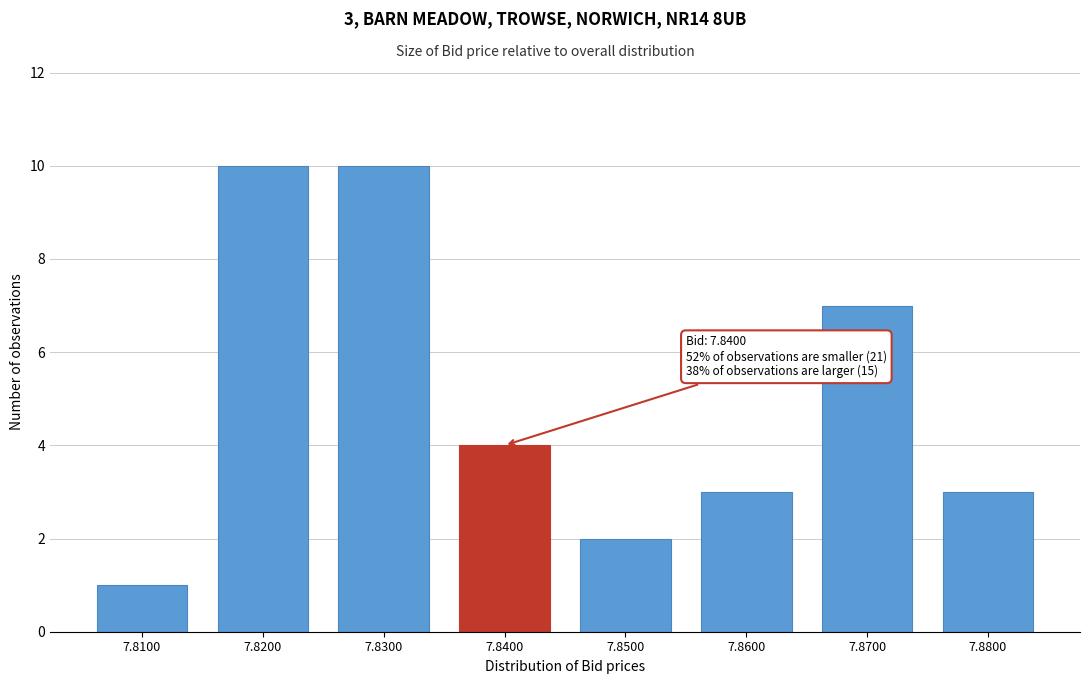

Reading left to right, transcribe all the data shown in this chart.

1	10	10	4	2	3	7	3